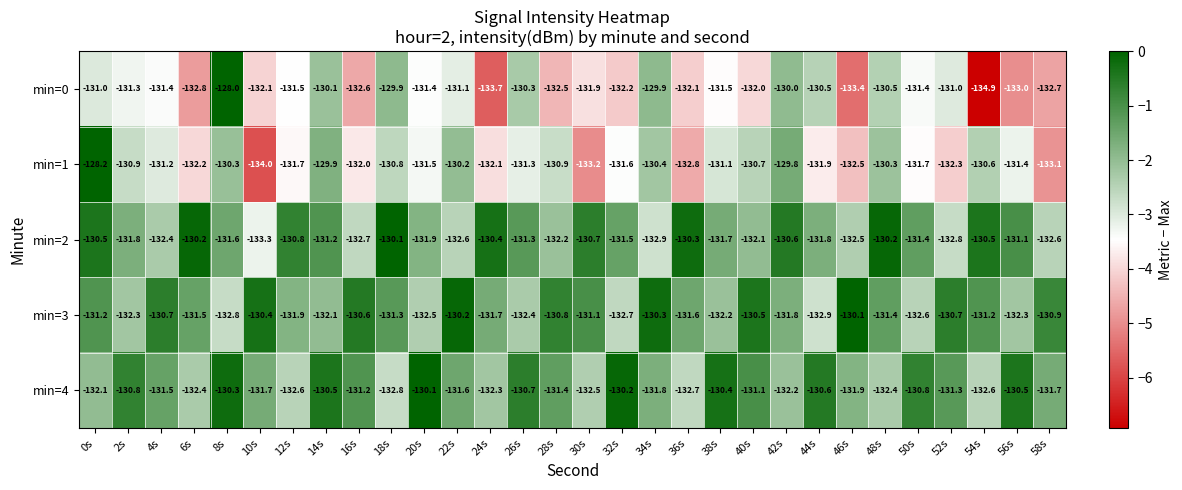

What is the minimum value shown in the chart?

-134.9